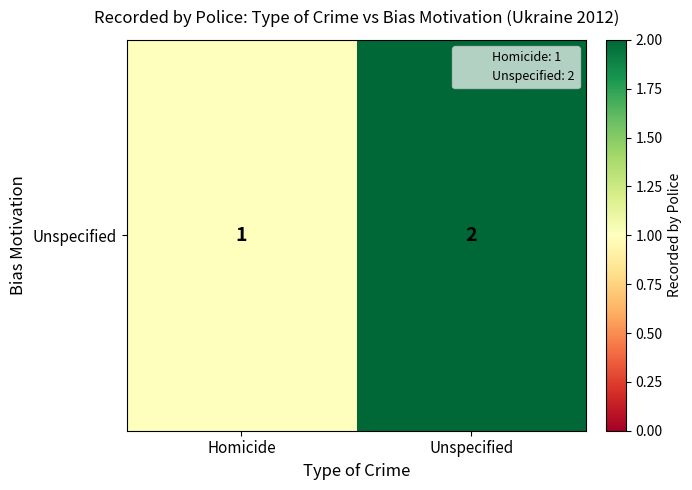

Is it true that the value at Unspecified is 2?

True